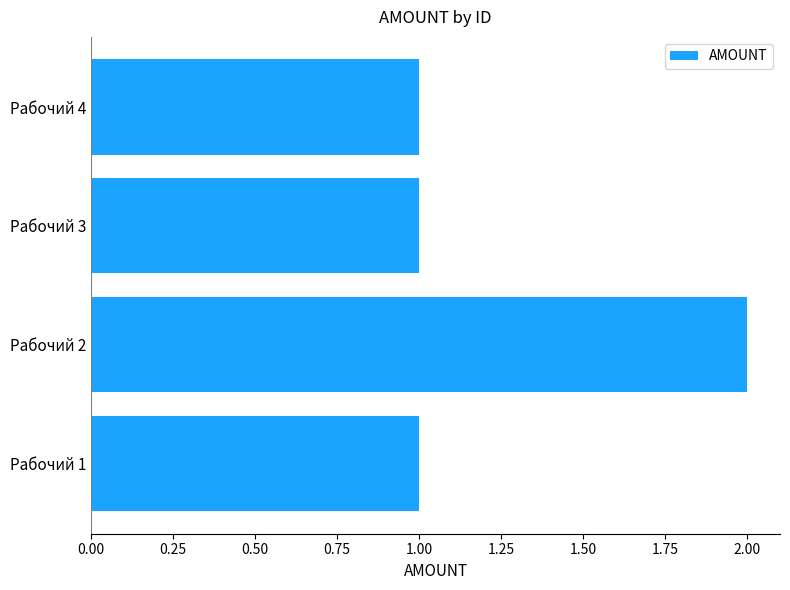

Between Рабочий 2 and Рабочий 1, which is larger?

Рабочий 2